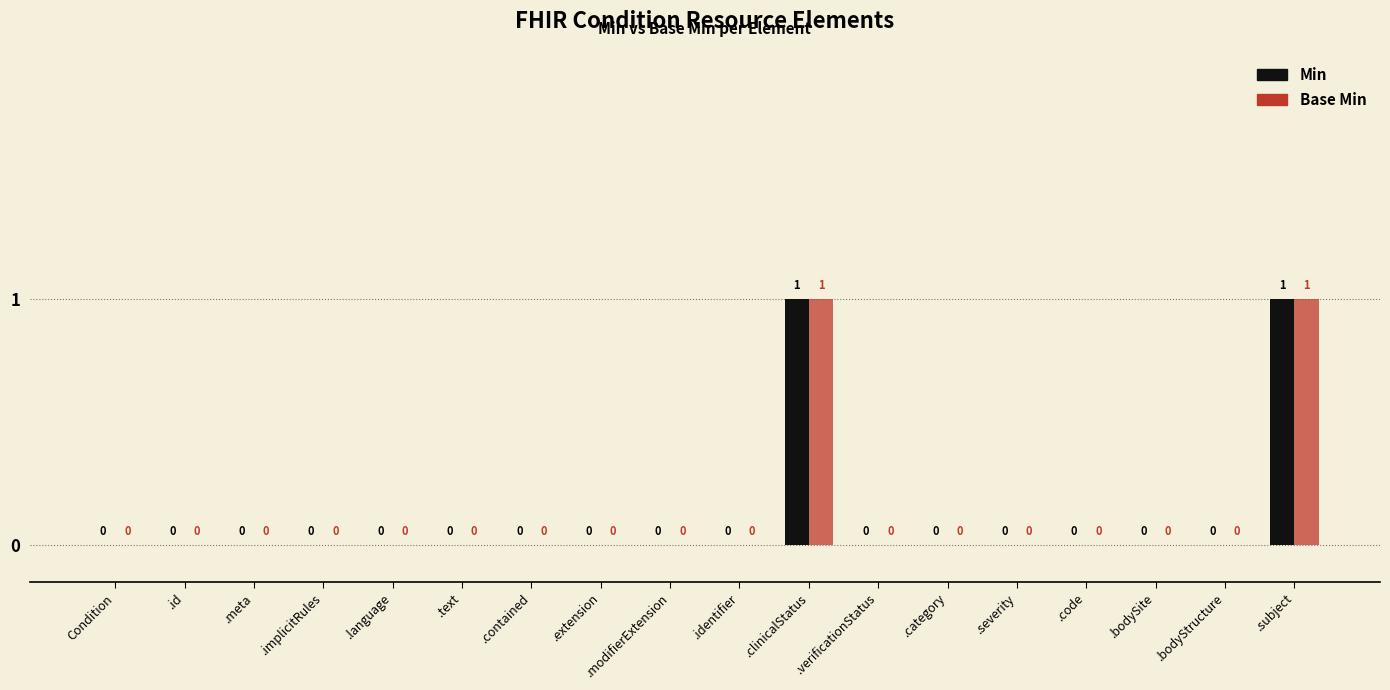

Are the bars grouped side by side (vs. stacked)?

Yes